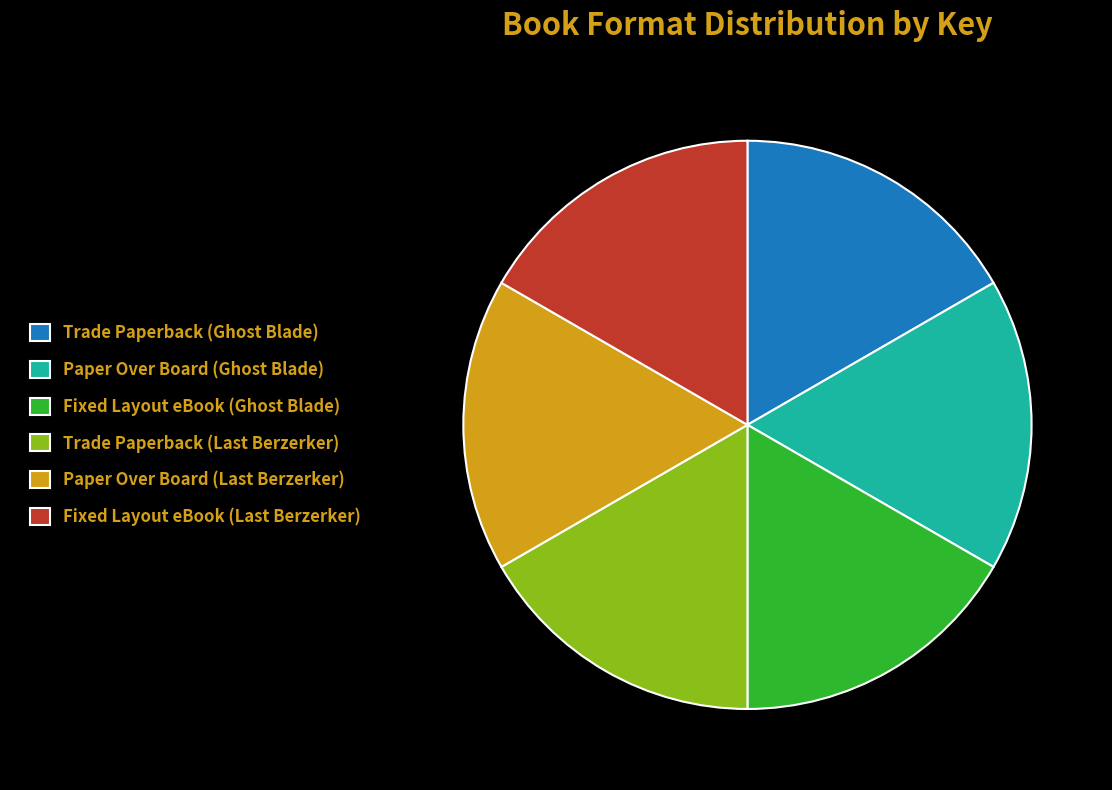

Count the number of slices in the pie.

6